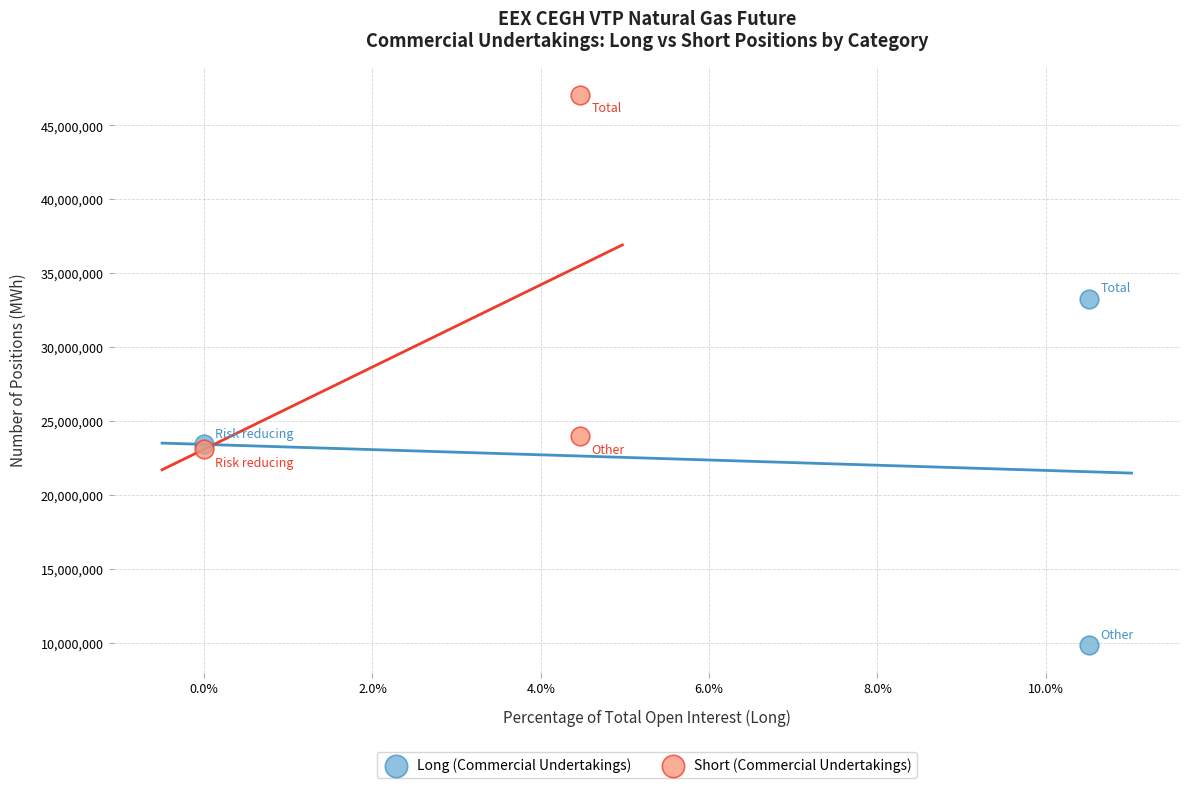

Which series contains the lowest Y value?

Long (Commercial Undertakings)